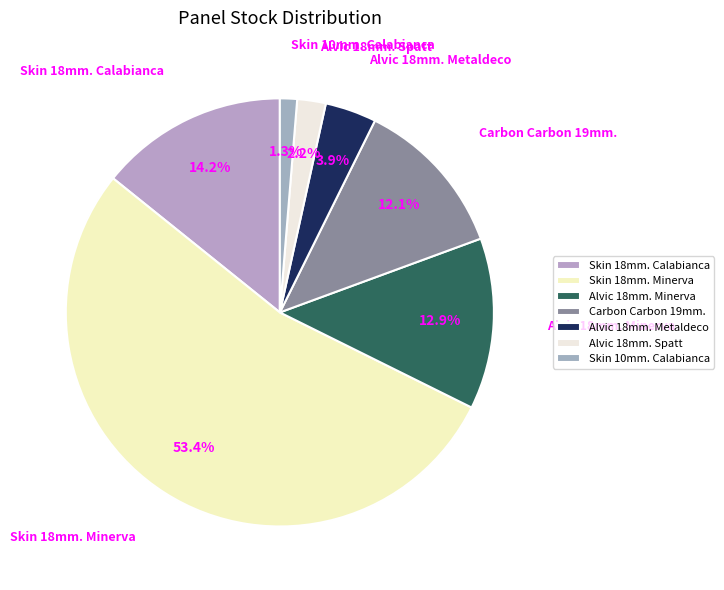

What is the total percentage of Carbon Carbon 19mm. and Alvic 18mm. Minerva?

25.0%